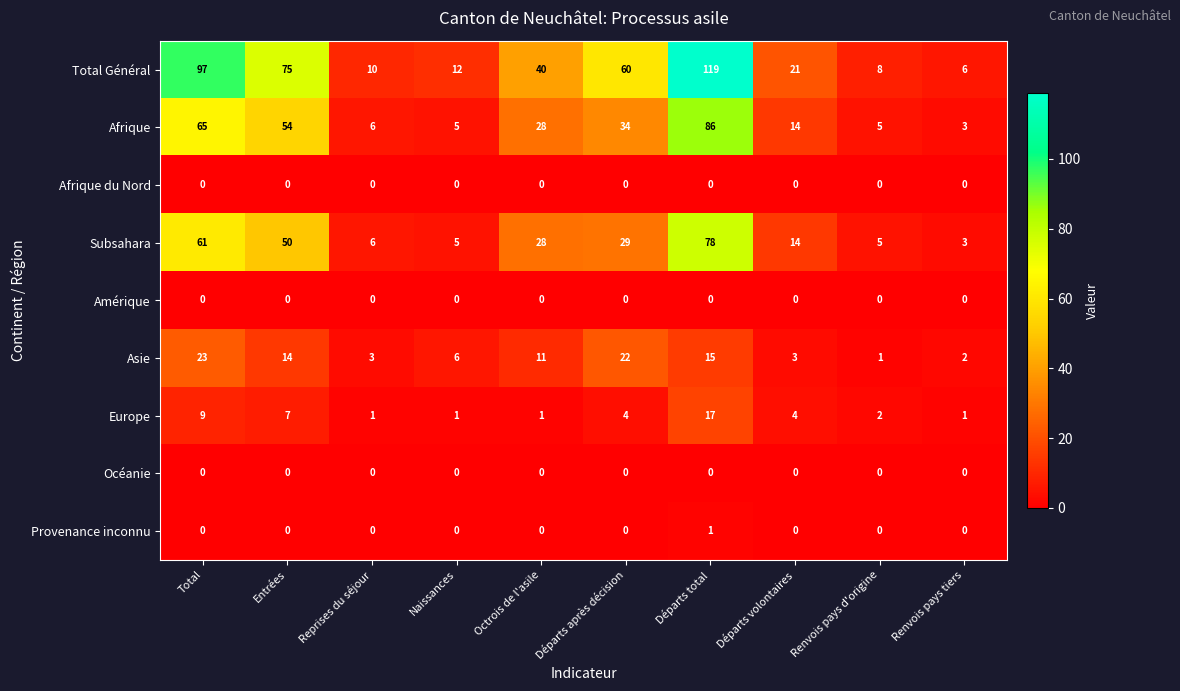

What value does the Subsahara series have at Départs après décision, to the nearest 5?

30